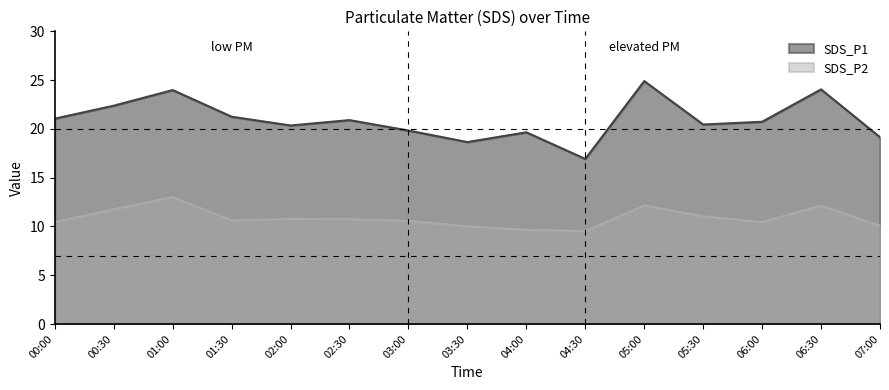

Is it true that SDS_P2 equals 3.0 at 05:30?

False